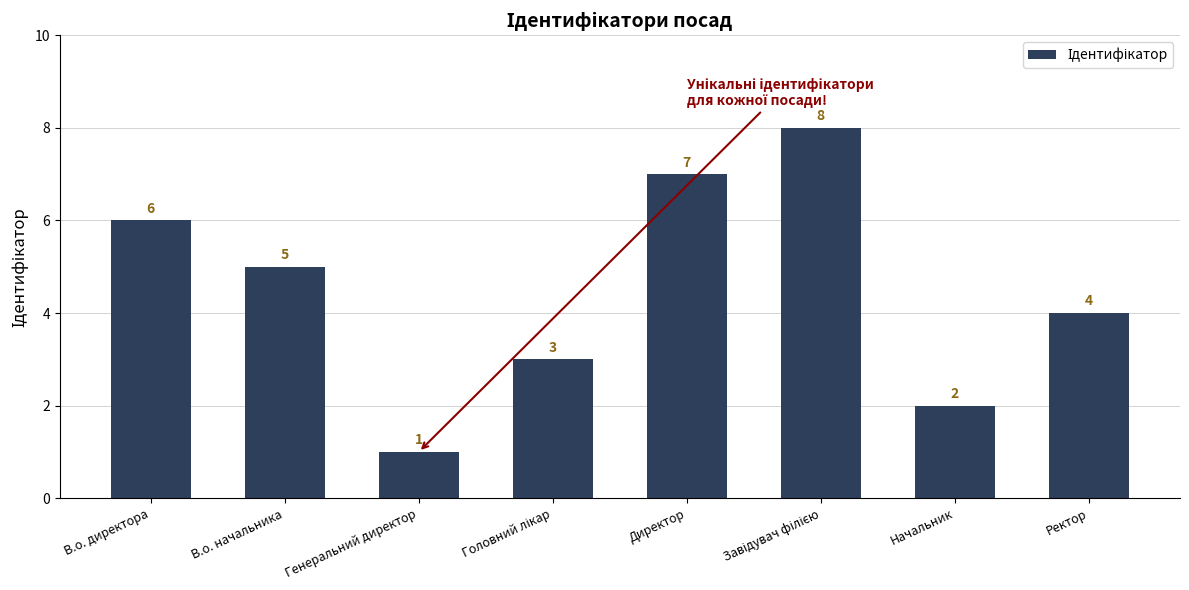

Does the chart contain stacked bars?

No